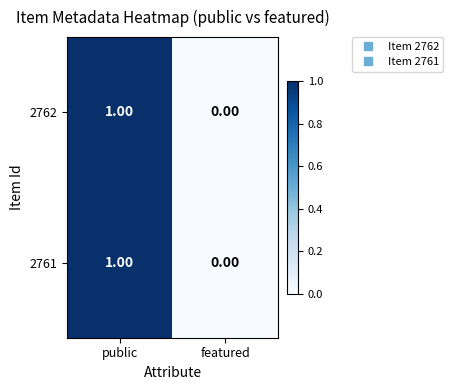

Is the value of 2761 at public greater than the value of 2762 at featured?

Yes